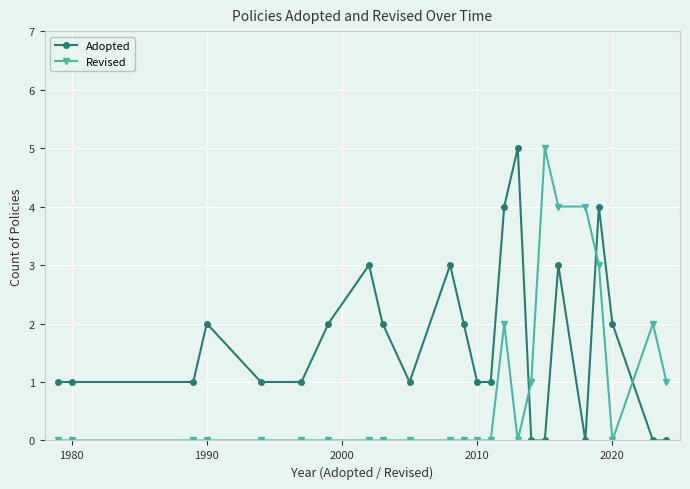

What is the sum of all Adopted values?

40